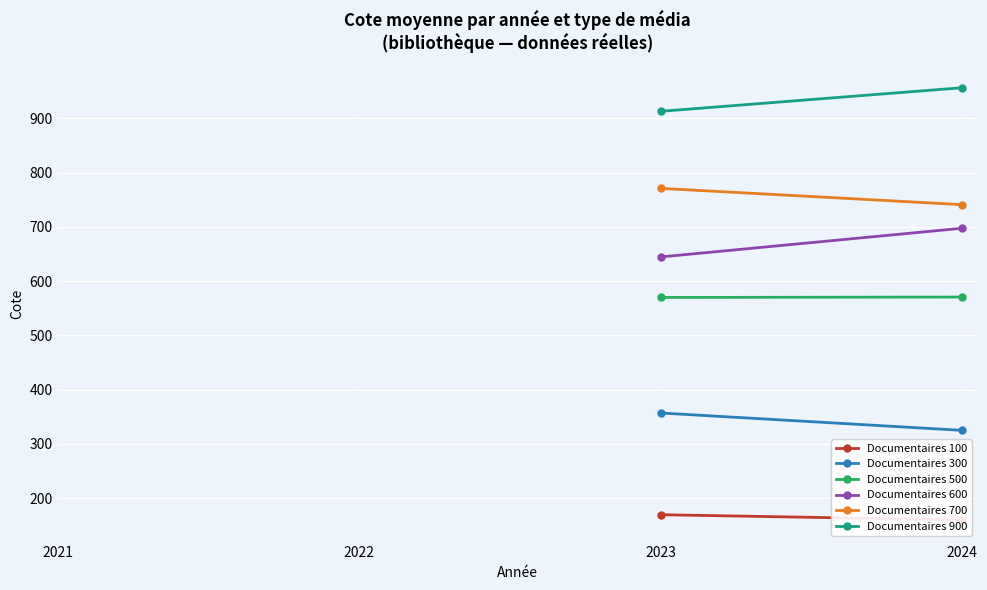

How many values in the Documentaires 900 series exceed 956?

1